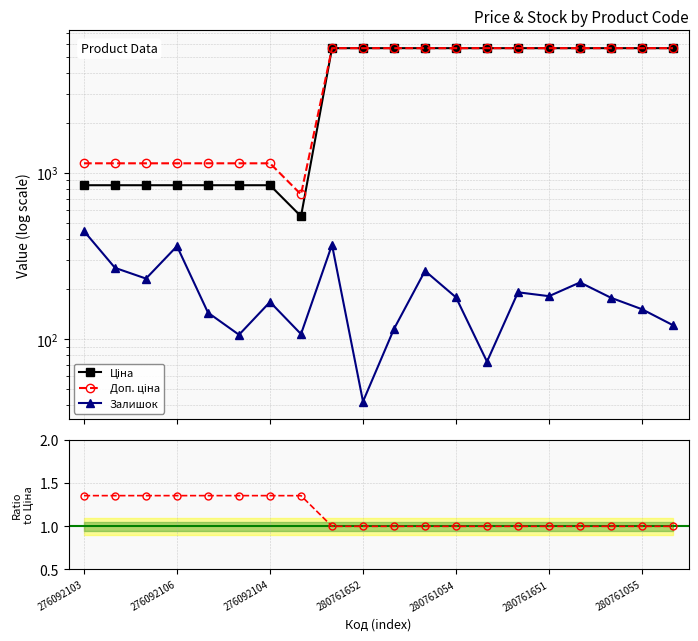

Reading left to right, transcribe all the data shown in this chart.

Ціна: 842.8	842.8	842.8	842.8	842.8	842.8	842.8	547.8	5636.0	5636.0	5636.0	5636.0	5636.0	5636.0	5636.0	5636.0	5636.0	5636.0	5636.0	5636.0
Доп. ціна: 1142.1	1142.1	1142.1	1142.1	1142.1	1142.1	1142.1	742.0	5636.0	5636.0	5636.0	5636.0	5636.0	5636.0	5636.0	5636.0	5636.0	5636.0	5636.0	5636.0
Залишок: 446.0	268.0	231.0	362.0	144.0	106.0	167.0	107.0	369.0	42.0	115.0	257.0	178.0	73.0	191.0	181.0	219.0	177.0	151.0	121.0
Доп. / Ціна: 1.4	1.4	1.4	1.4	1.4	1.4	1.4	1.4	1.0	1.0	1.0	1.0	1.0	1.0	1.0	1.0	1.0	1.0	1.0	1.0